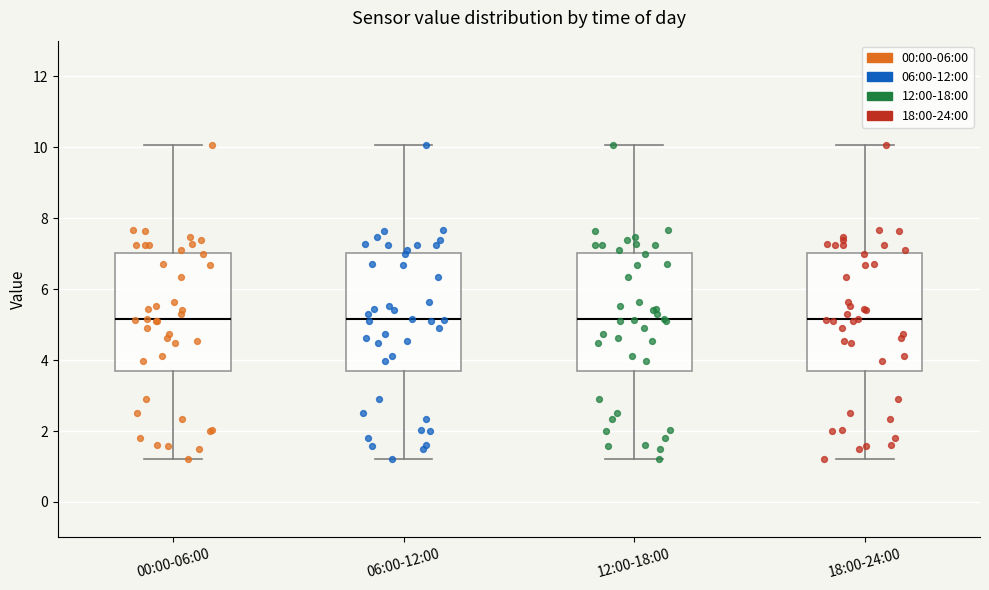

Reading left to right, transcribe this box plot: for each box, give where its median line is, the range the box spans, and where its two whiskers end, as read against the y-axis. The values are not printed on the chart, so give them approximately, as read against the axis.

00:00-06:00: median 5.2, box 3.8 to 7.0, whiskers 1.2 to 10.0
06:00-12:00: median 5.2, box 3.8 to 7.0, whiskers 1.2 to 10.0
12:00-18:00: median 5.2, box 3.8 to 7.0, whiskers 1.2 to 10.0
18:00-24:00: median 5.2, box 3.8 to 7.0, whiskers 1.2 to 10.0